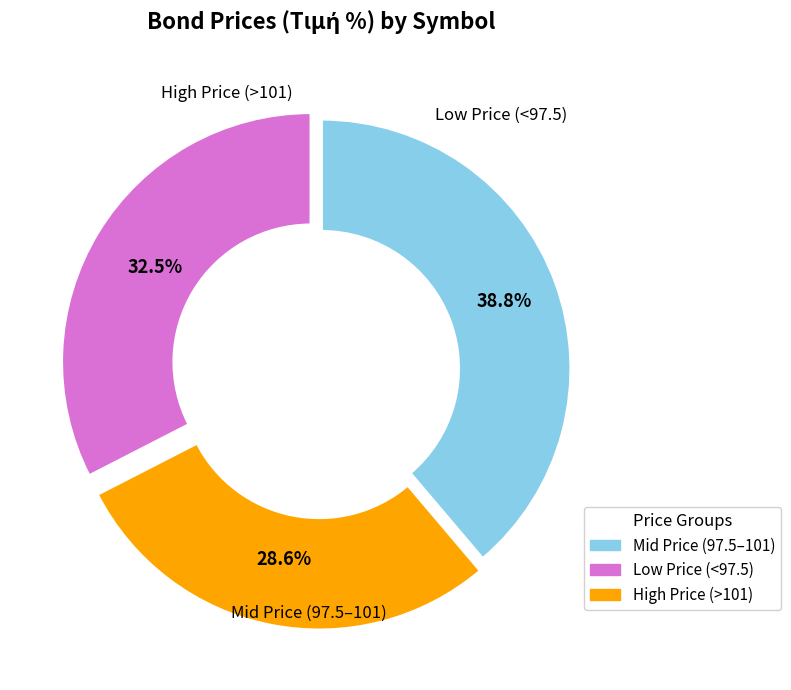

Is there a majority slice in this chart?

No